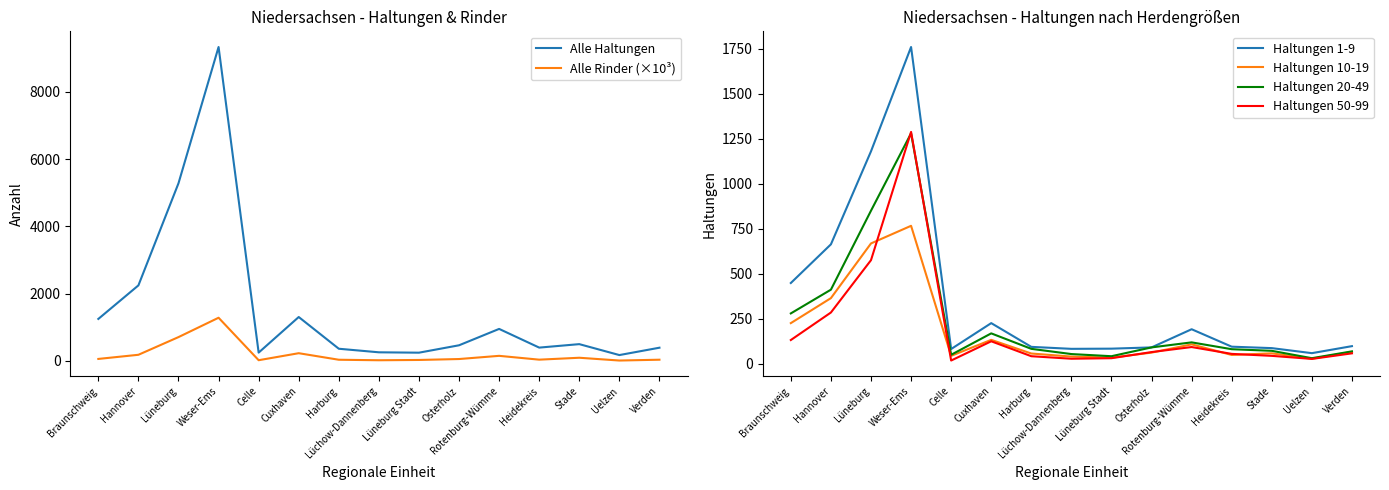

What is the difference between the maximum and second lowest values in the Haltungen 1-9 series?

1679